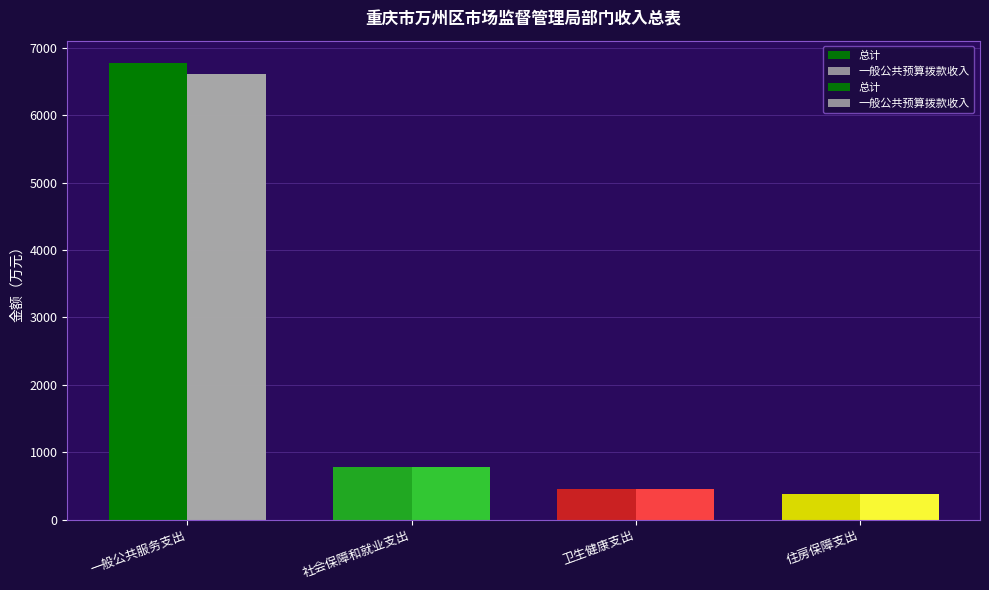

How many data points does each series have?

4